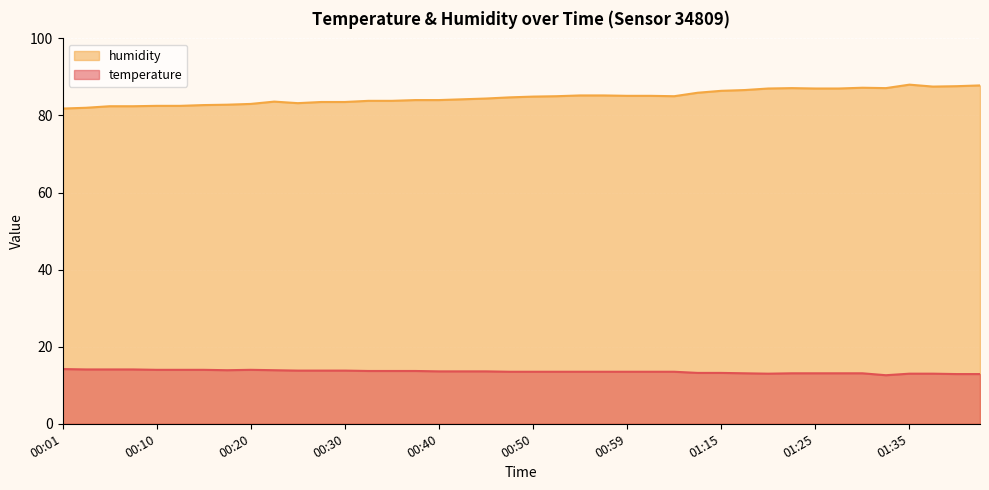

The value of temperature at 01:02 is 13.5. True or false?

True